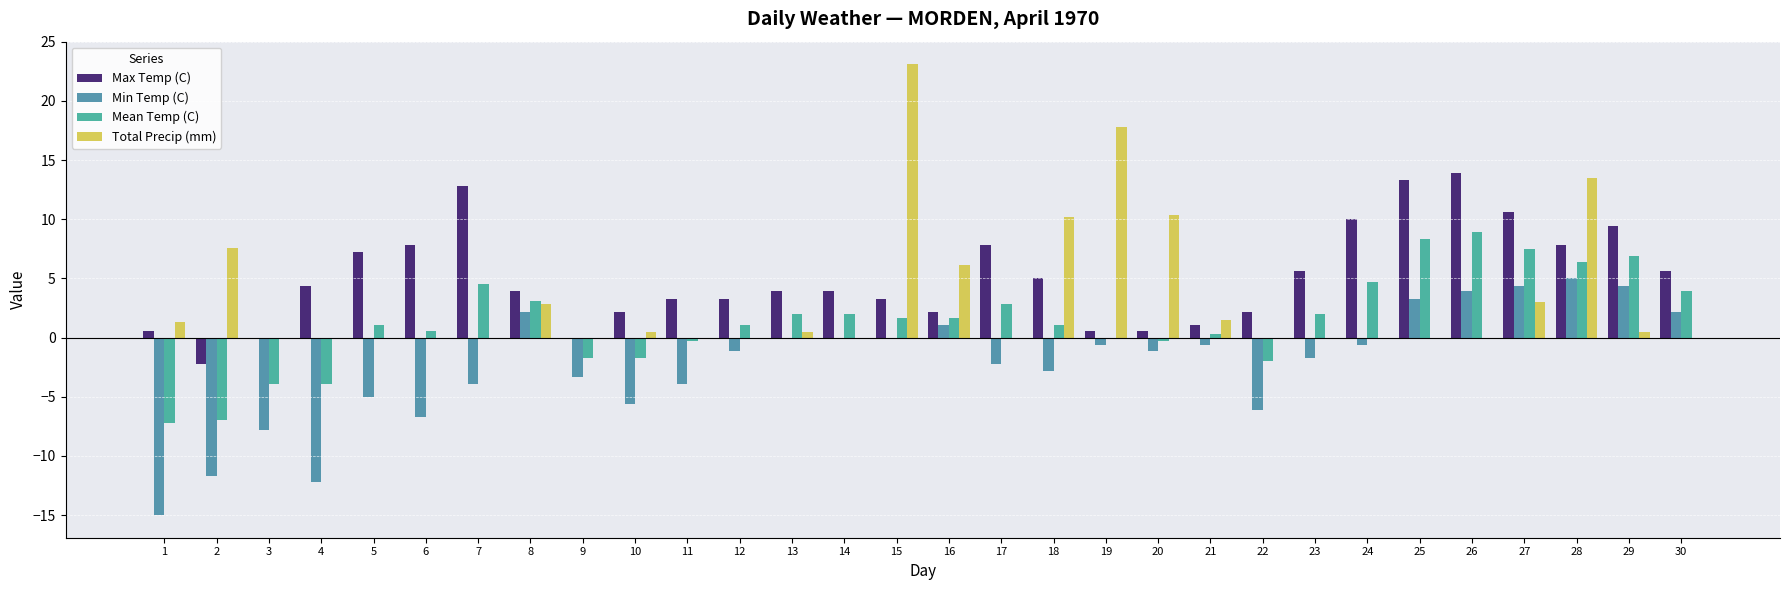

What is the average value of the Min Temp (C) series?

-2.2